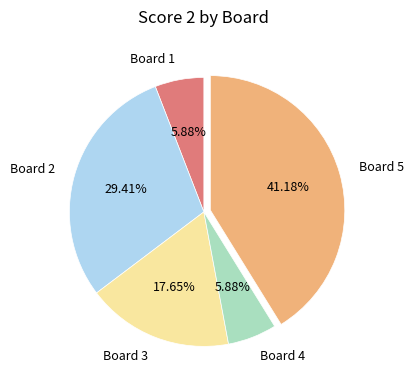

How many segments does this pie chart have?

5